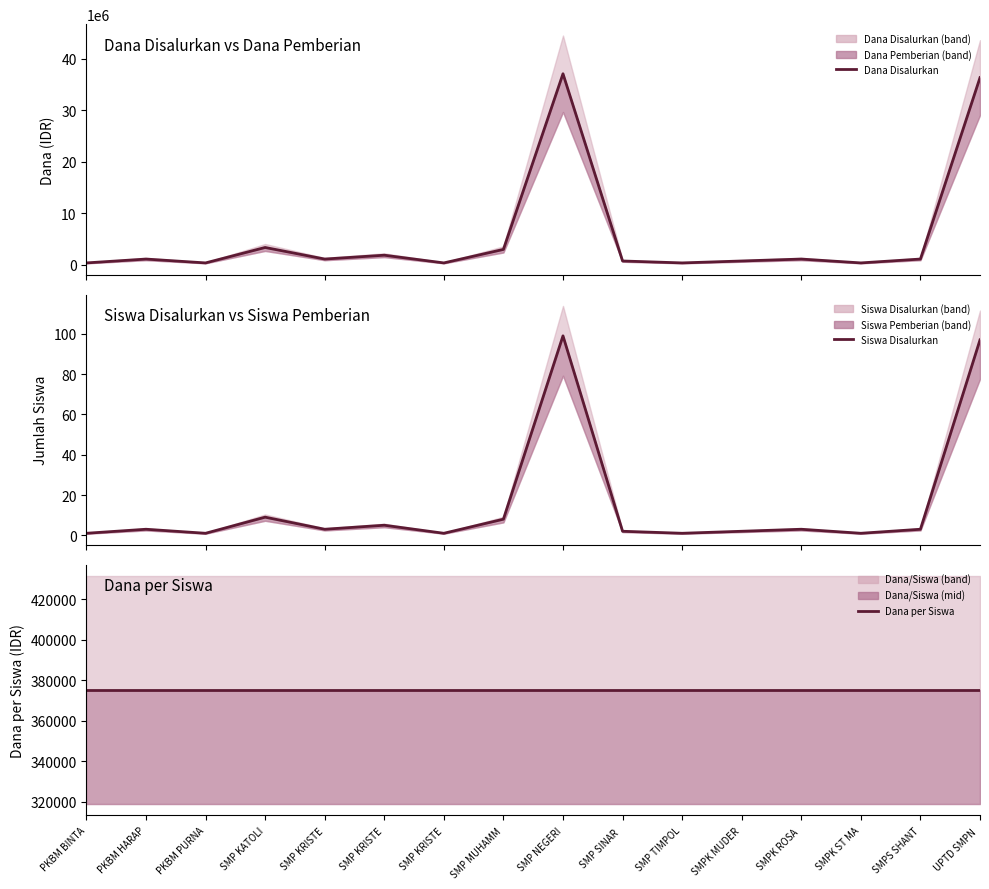

Rank the series by their maximum value, from highest to lowest.

Dana Disalurkan, Dana per Siswa, Siswa Disalurkan